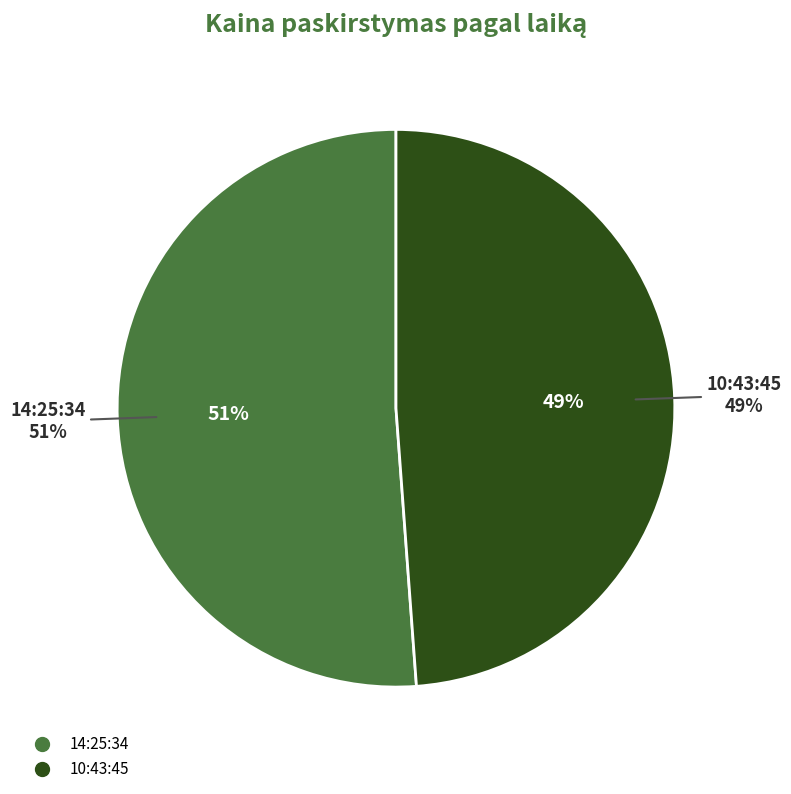

The 10:43:45 slice represents 49% of the pie. True or false?

True